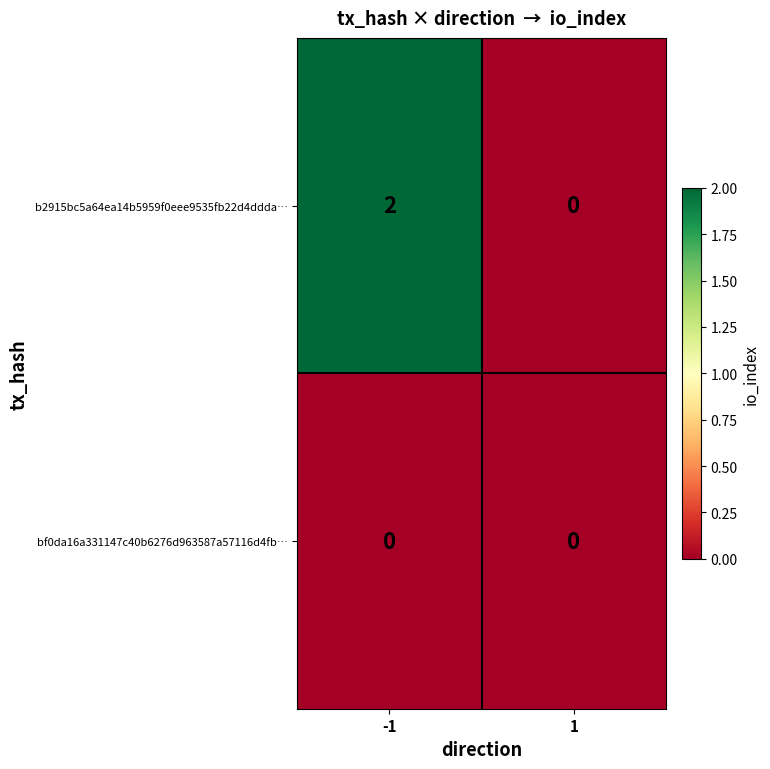

At which category does the chart reach its peak across all series?

-1